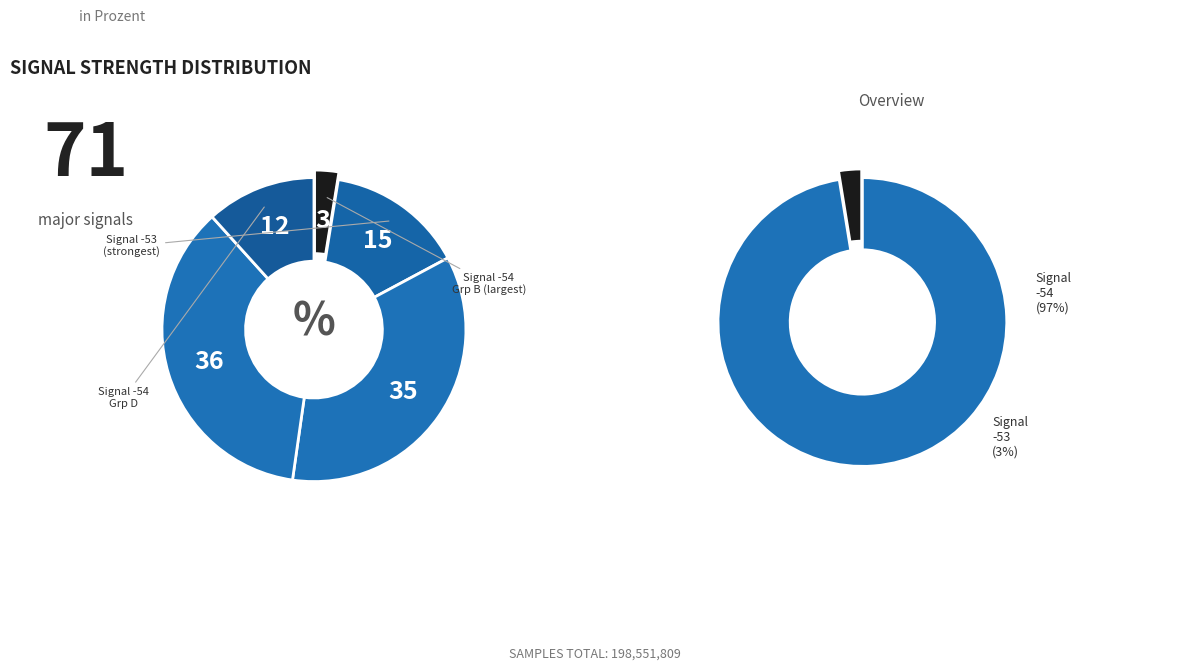

True or false: 15 accounts for 13% of the total.

False